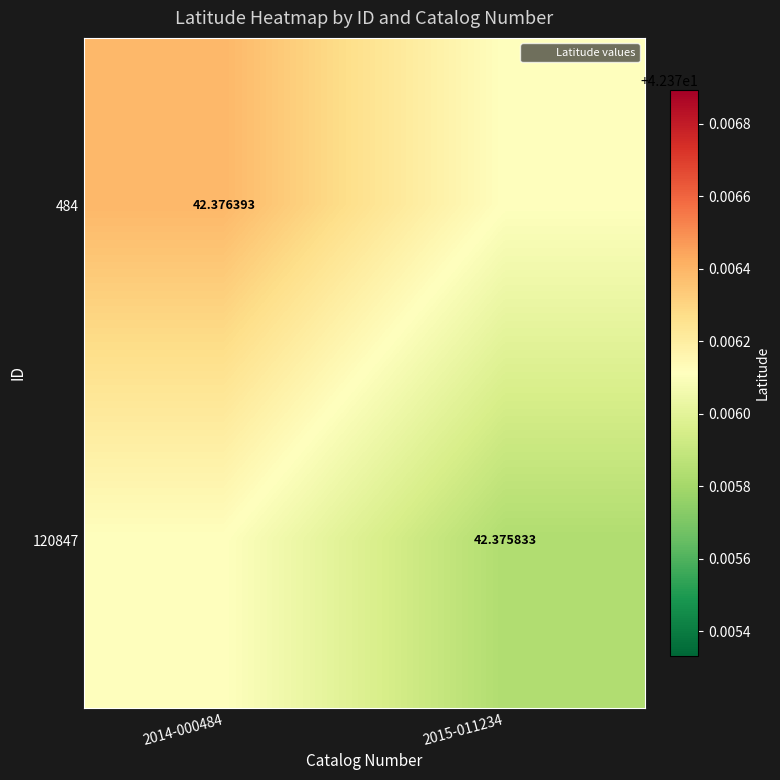

True or false: 120847 has a value of 42.4 at 2014-000484.

True